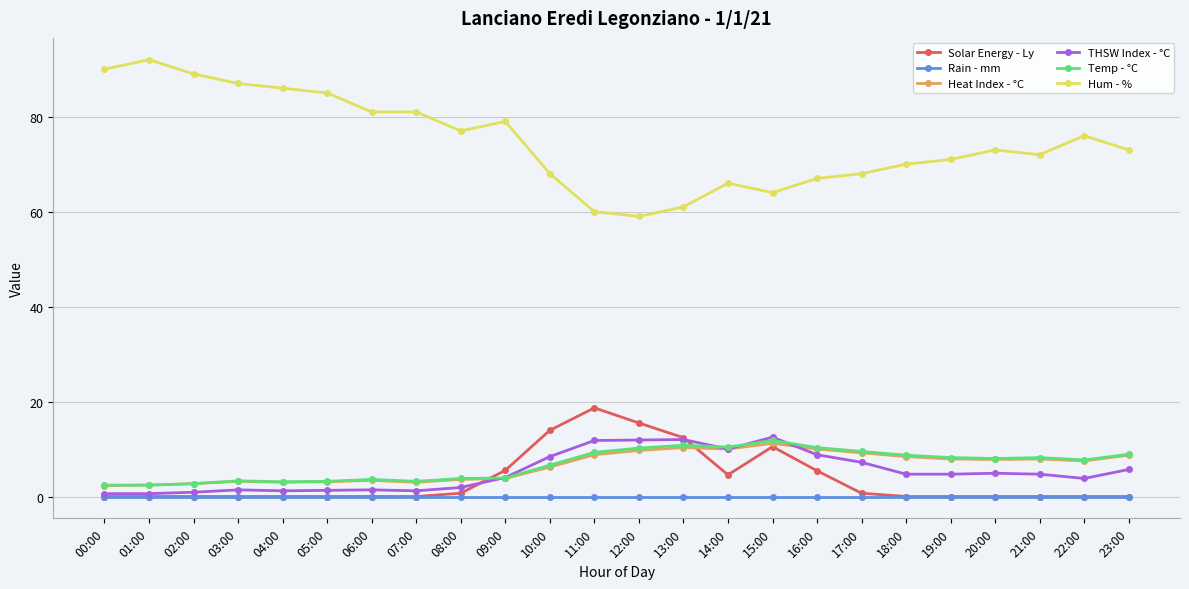

Which series has the widest spread of values?

Hum - %